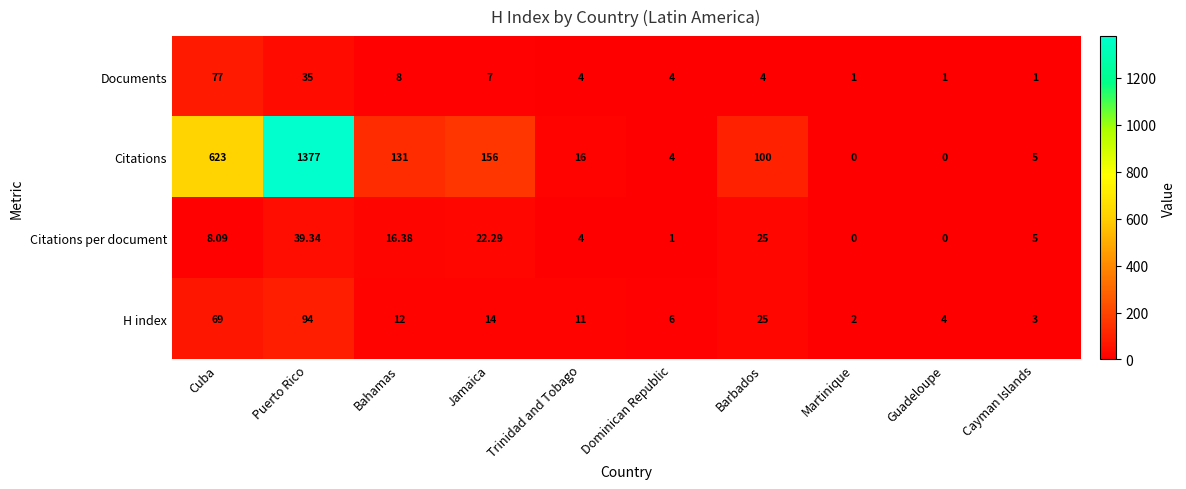

At which label is Citations closest to 688?

Cuba